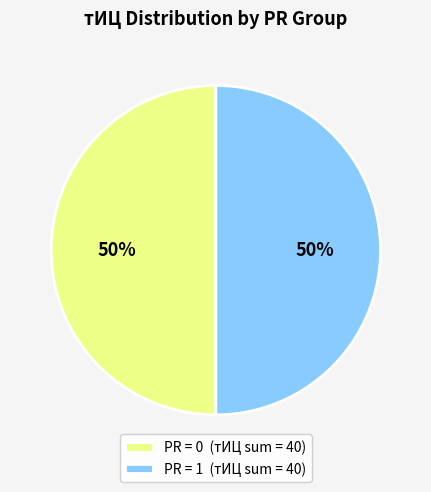

To the nearest percent, what portion does PR = 1 (тИЦ sum = 40) represent?

50%